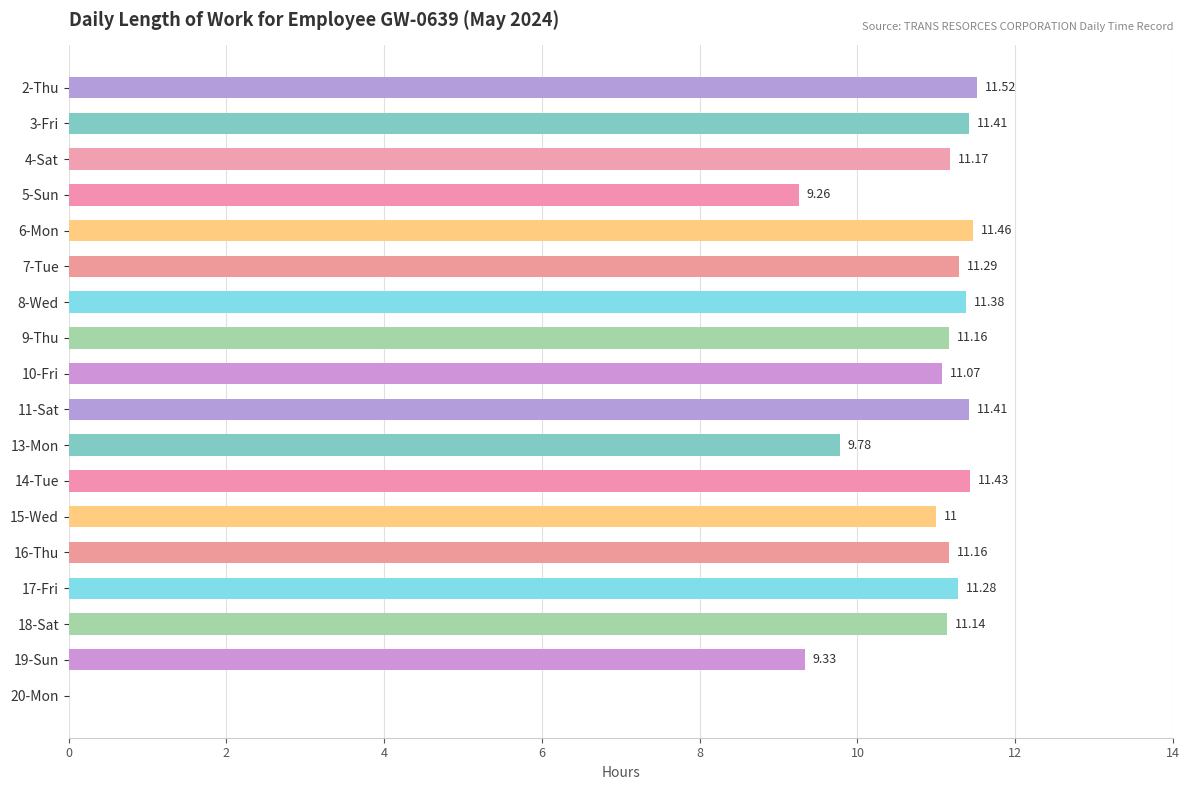

What is the change in value from 10-Fri to 17-Fri?

+0.2